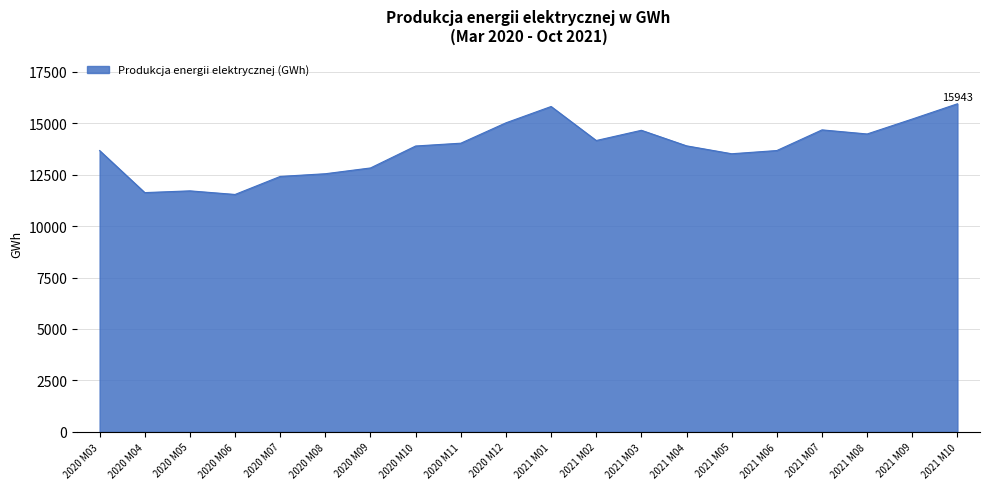

What position from the left is 2021 M02?

12